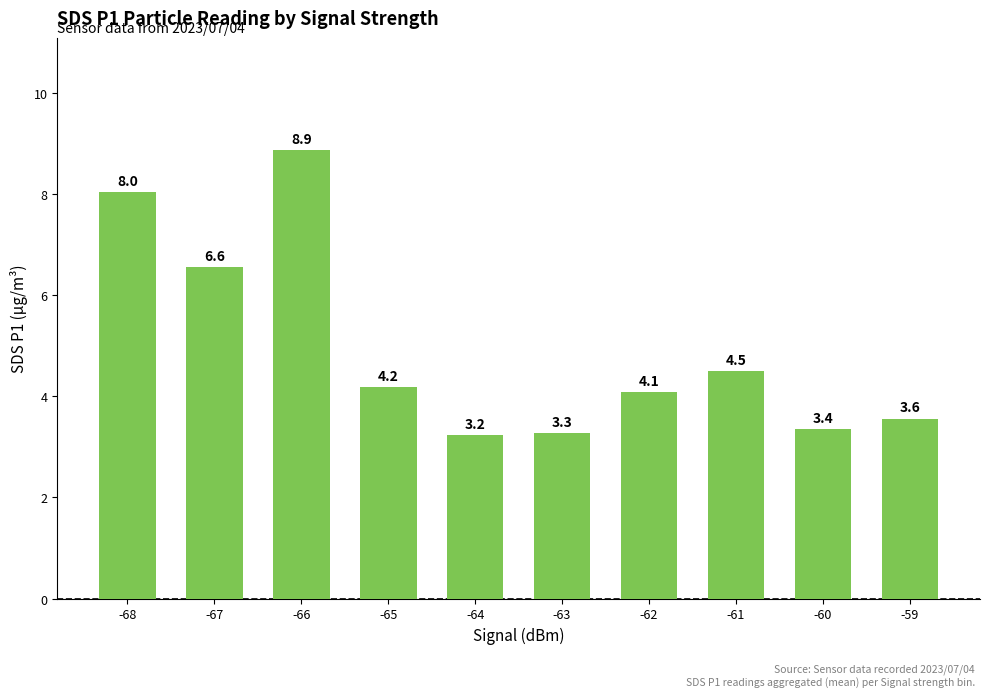

Reading left to right, extract all data points from this chart.

8.0	6.6	8.9	4.2	3.2	3.3	4.1	4.5	3.4	3.6